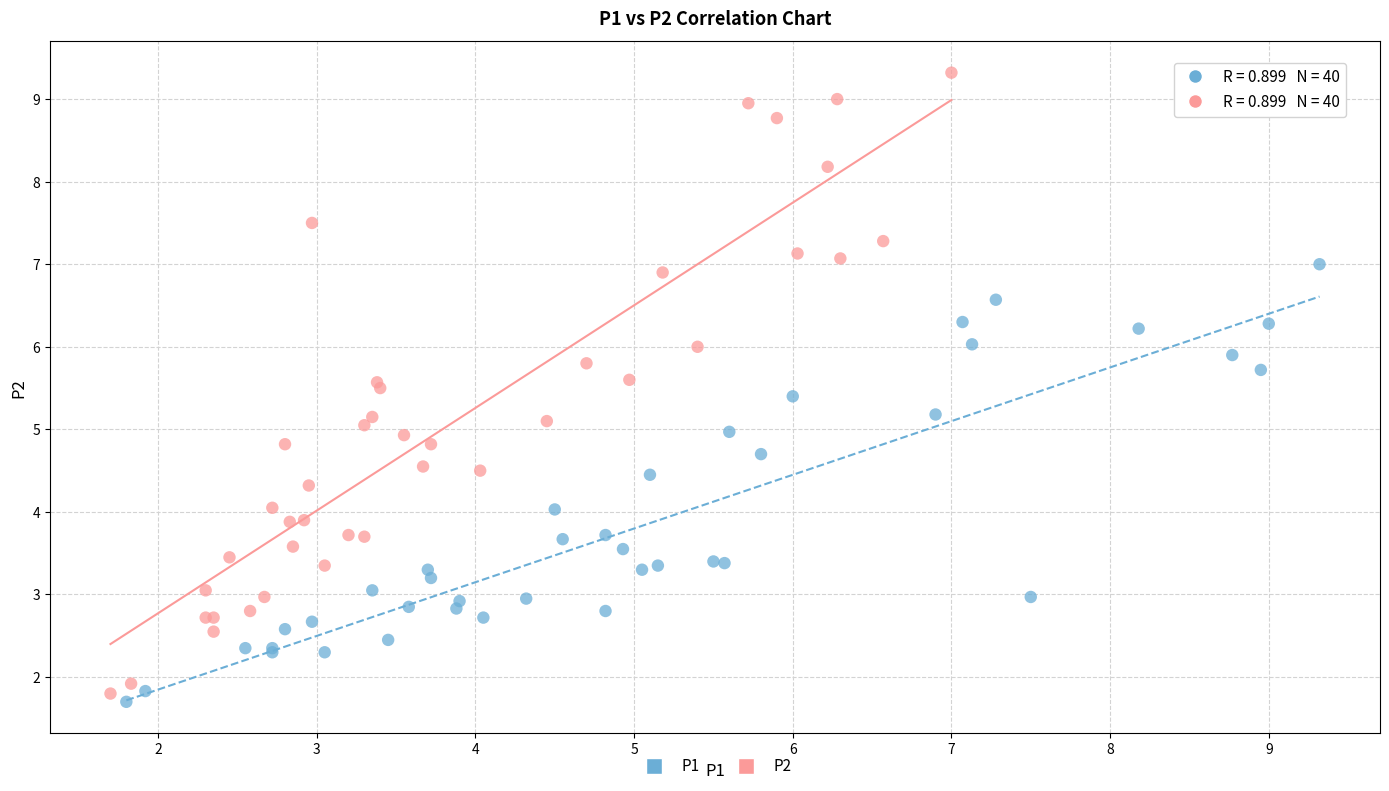

Which series reaches the maximum Y coordinate?

P2